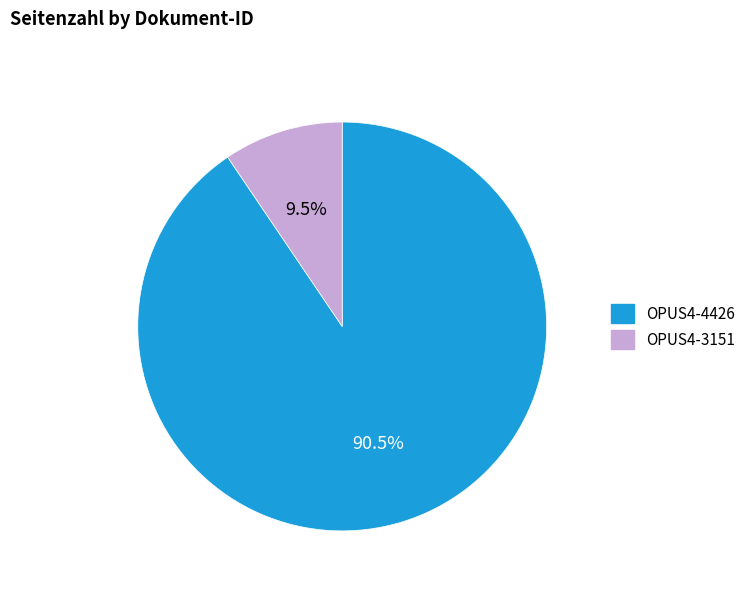

Count the number of slices in the pie.

2